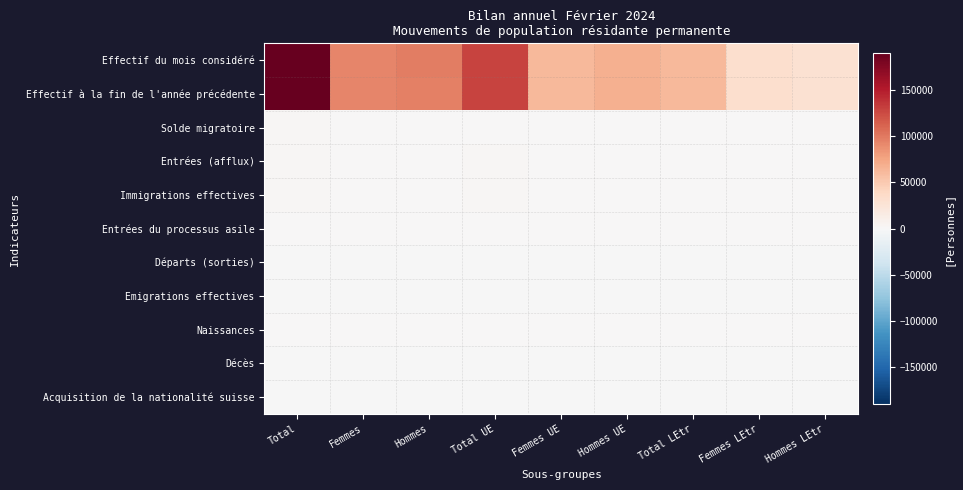

Which series changed the most between Femmes and Femmes LEtr?

Effectif du mois considéré